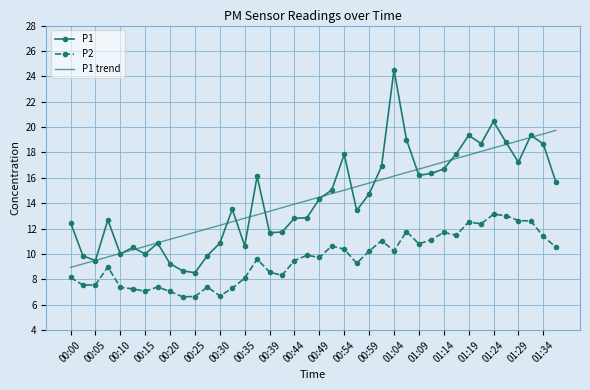

What is the minimum value for P1 trend?

8.9